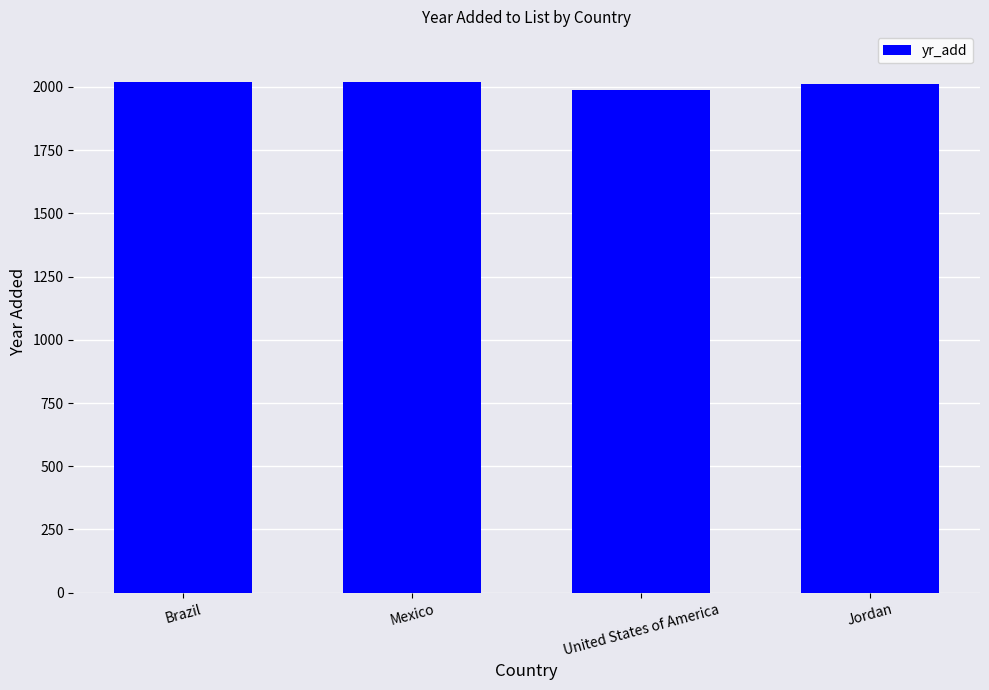

What is the ratio of the value at Jordan to the value at Brazil?

1.0